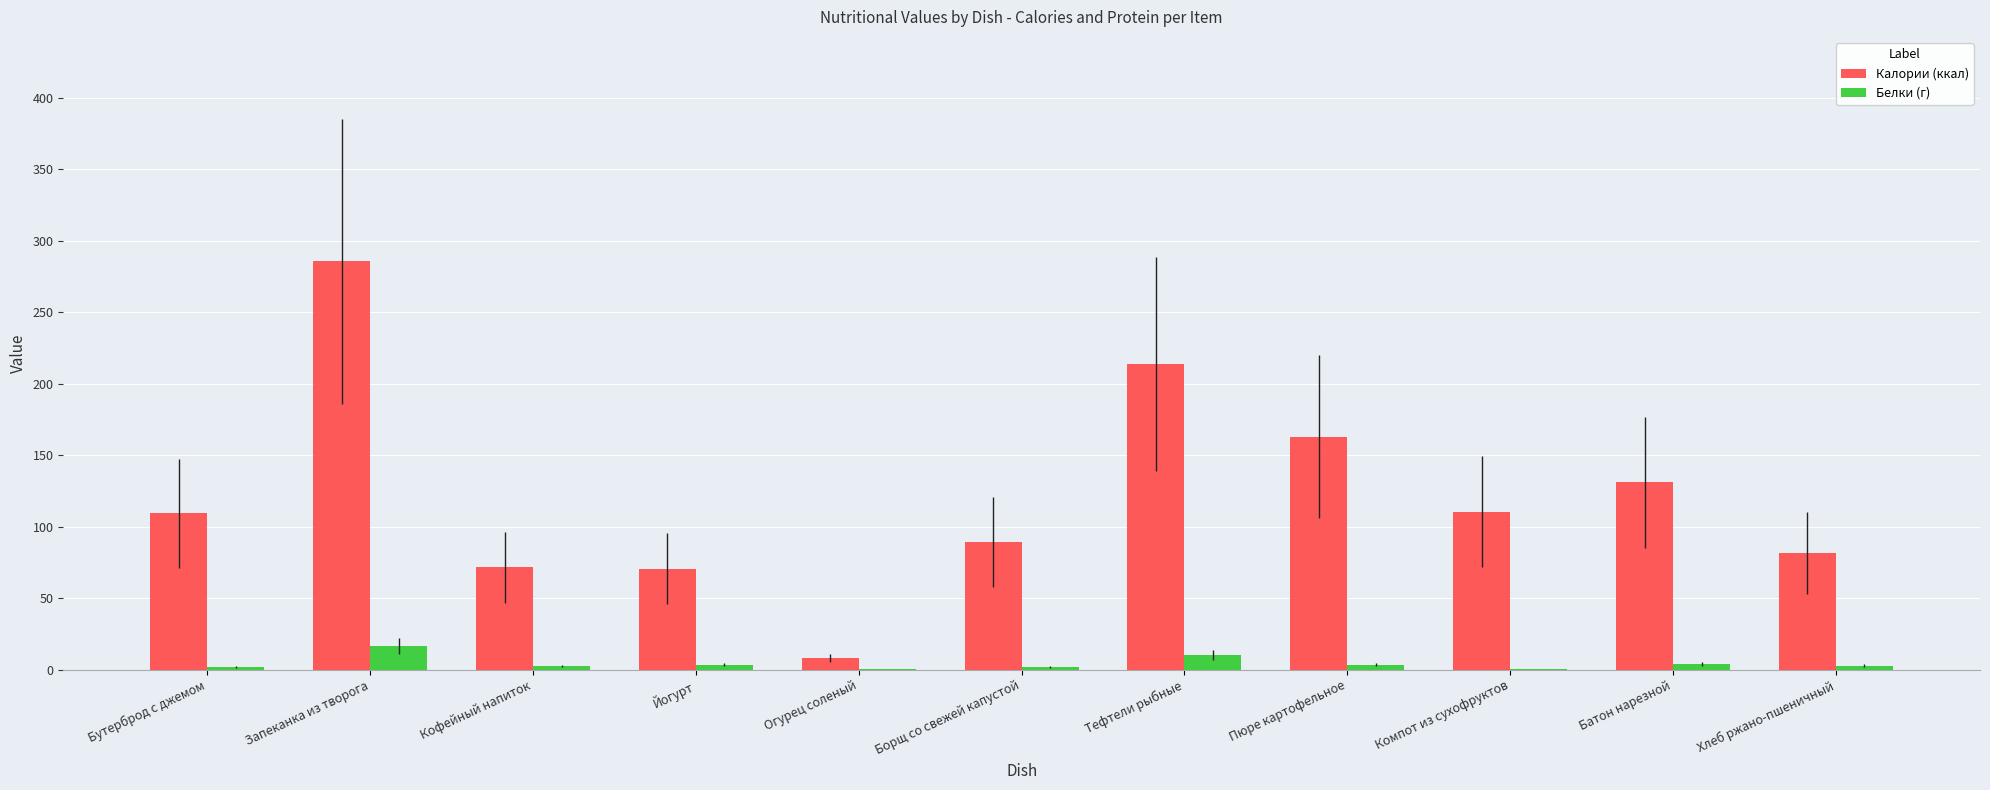

What is the greatest value displayed?

285.6